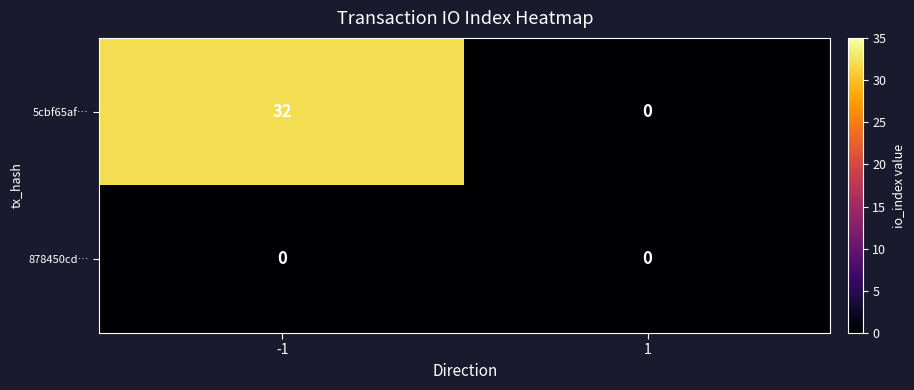

Is the value of 5cbf65af… at -1 greater than the value of 878450cd… at 1?

Yes